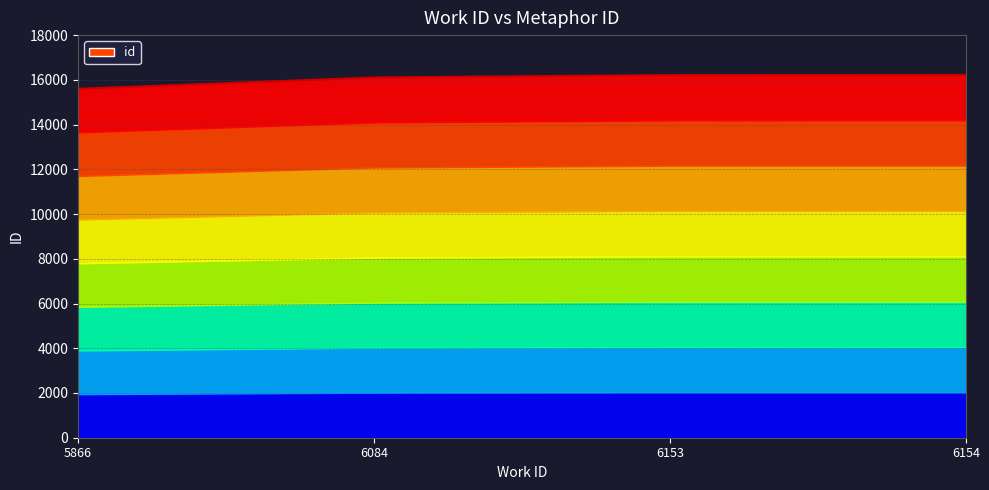

Which label corresponds to the largest value in the chart?

6154